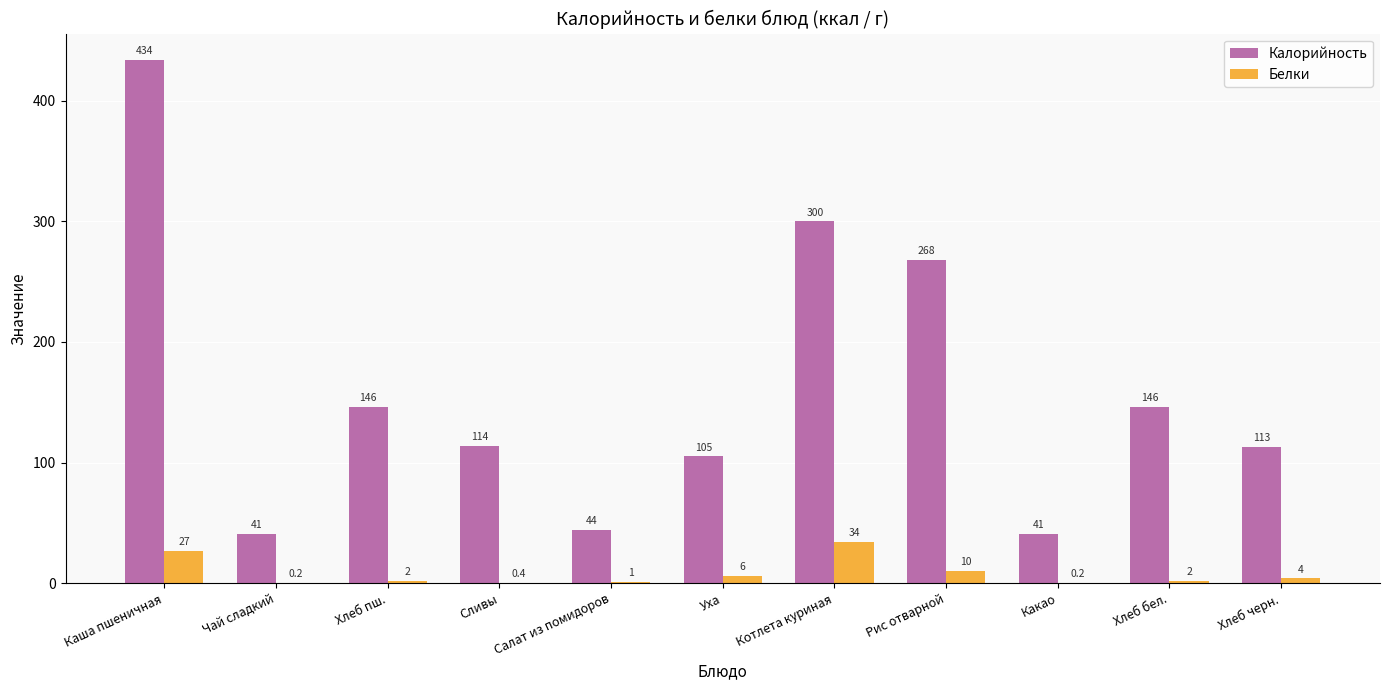

Are the bars grouped side by side (vs. stacked)?

Yes